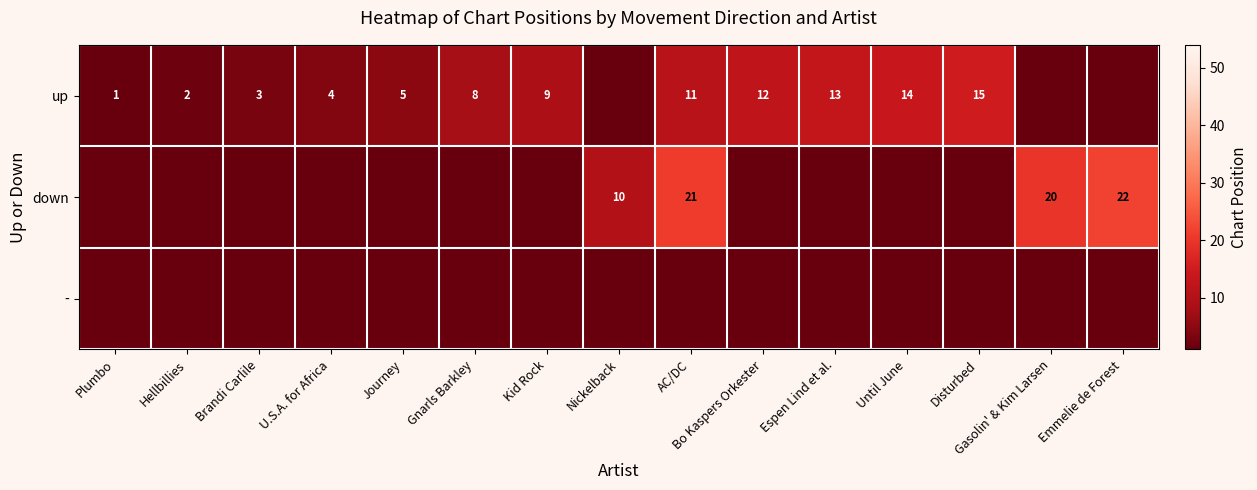

The value of up at Journey is 5. True or false?

True